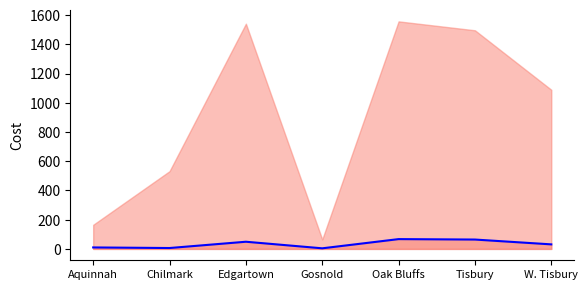

How many values are below 31?

3